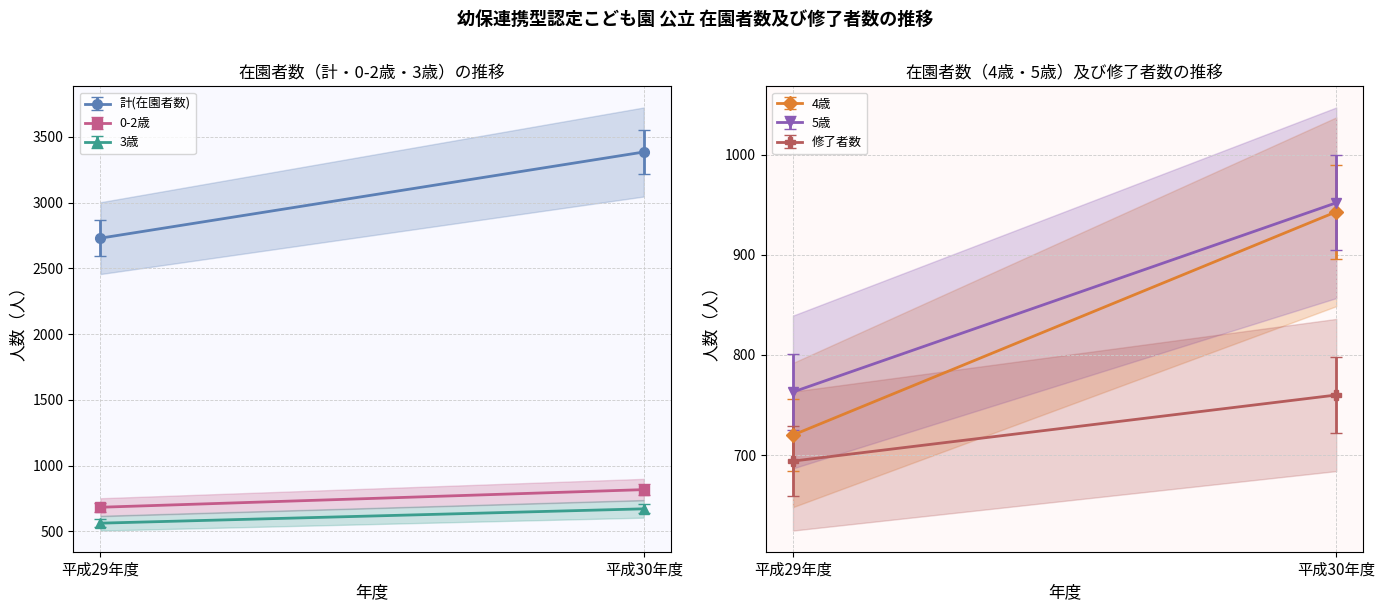

What is the sum of the 4歳 values at 平成30年度 and 平成29年度?

1663